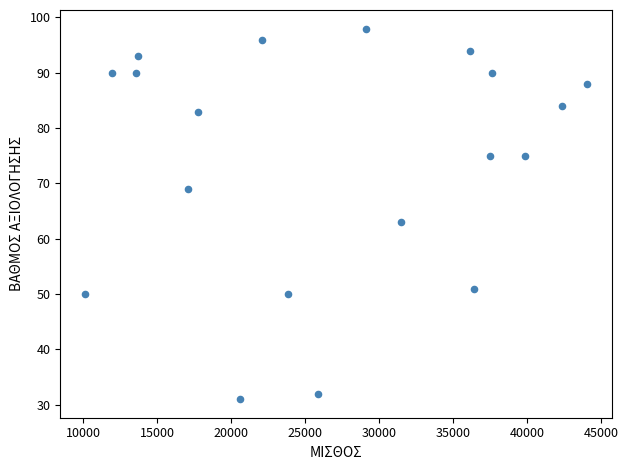

What is the range of Y values (max minus min)?

67